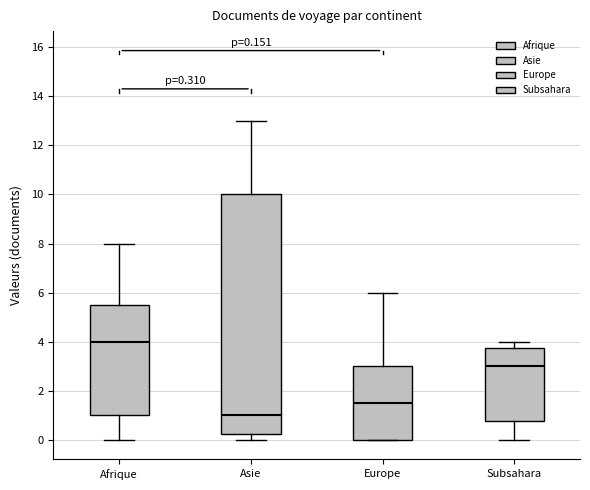

Which box has the highest median line?

Afrique